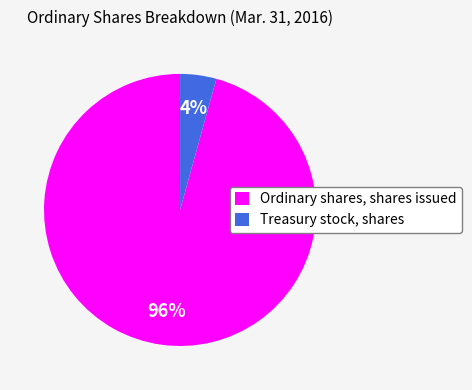

What is the largest slice in the pie chart?

Ordinary shares, shares issued